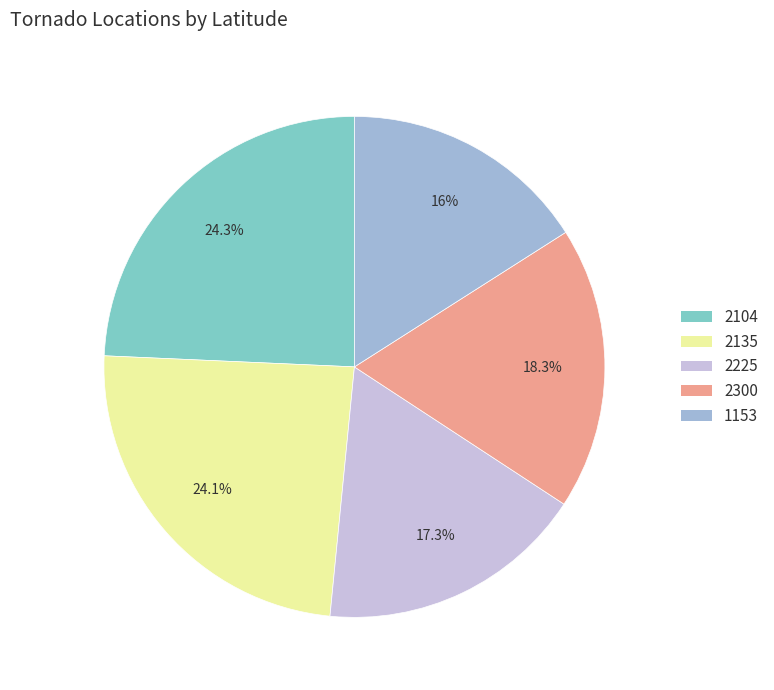

Does any single category account for the majority?

No